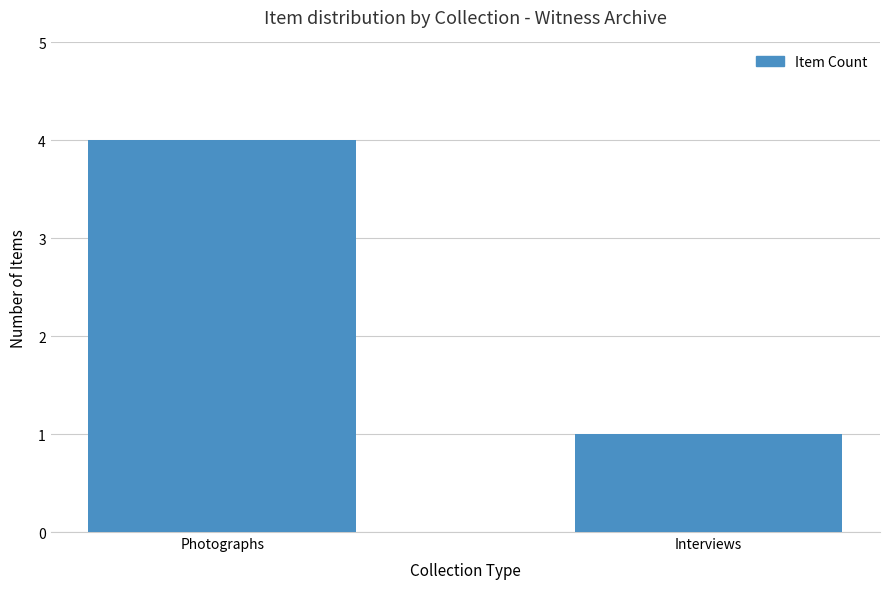

What is the approximate value at Interviews?

1